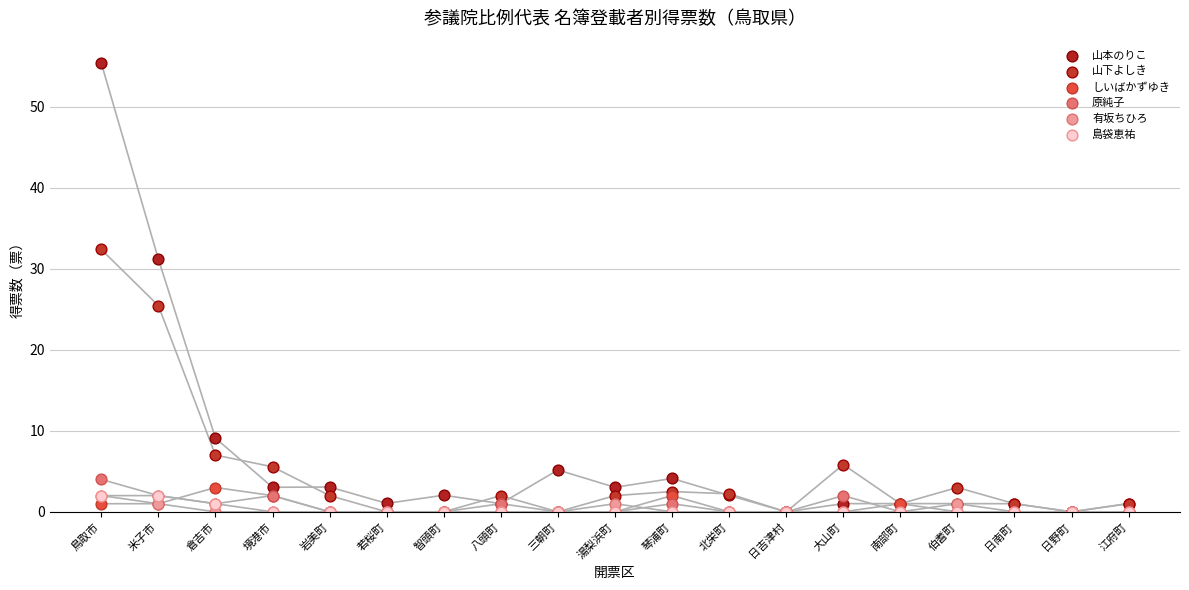

In the 山本のりこ series, what Y value is closest to 27?

31.2